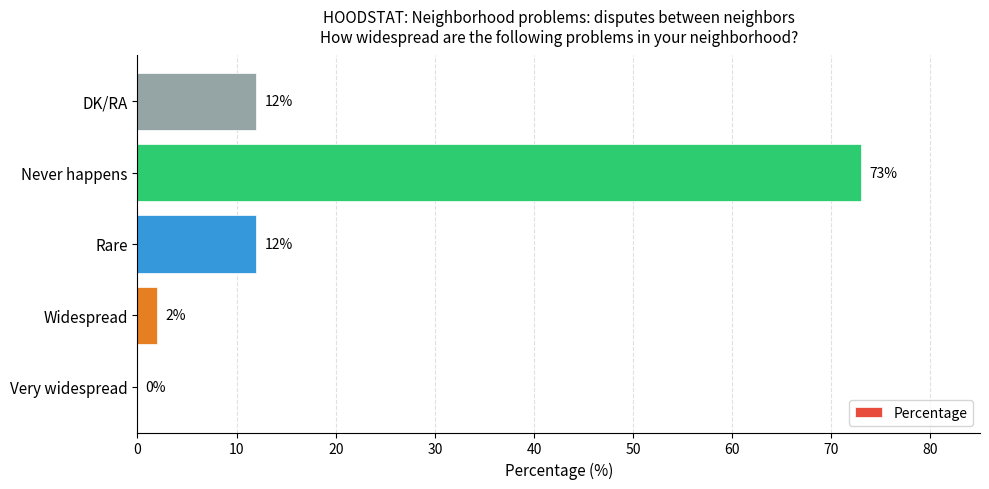

What is the greatest value displayed?

73